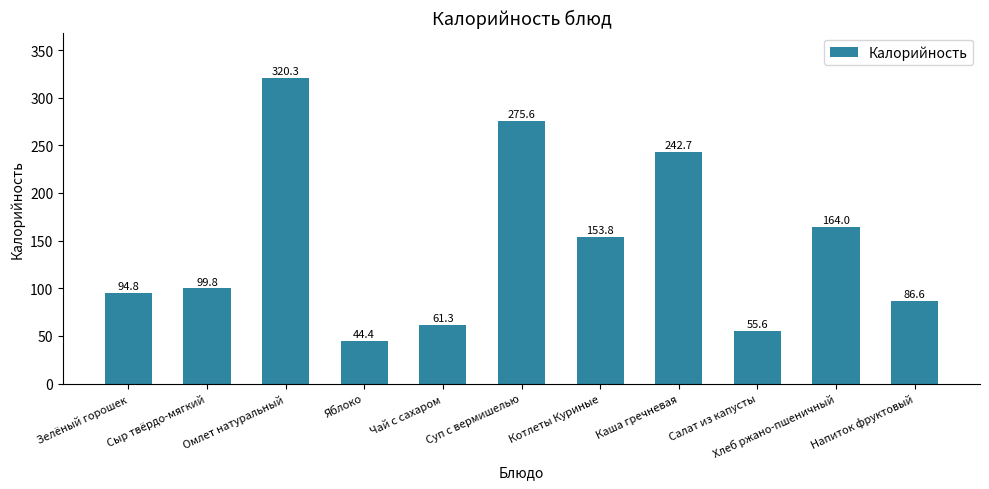

True or false: the data shows 94.8 at Зелёный горошек.

True